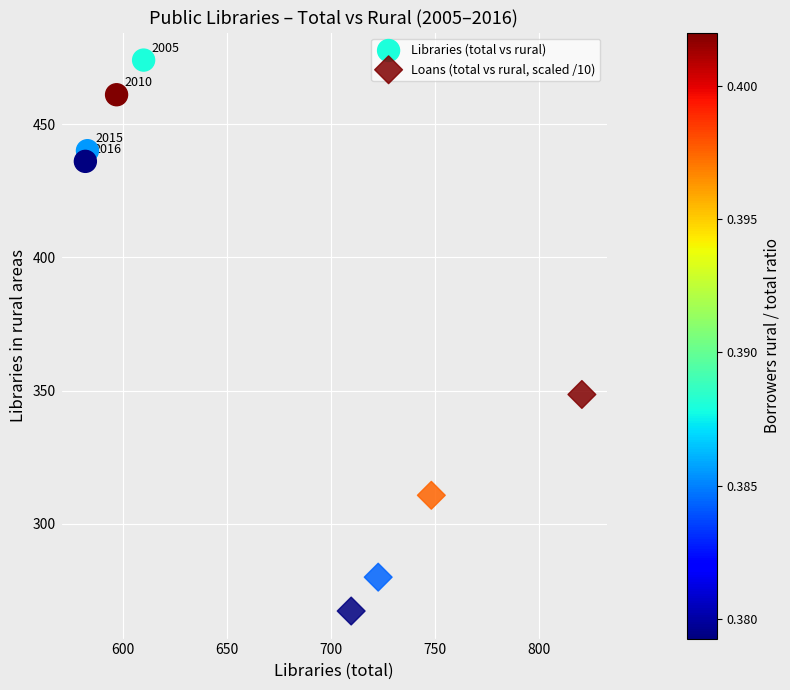

Which series reaches the maximum Y coordinate?

Libraries (total vs rural)